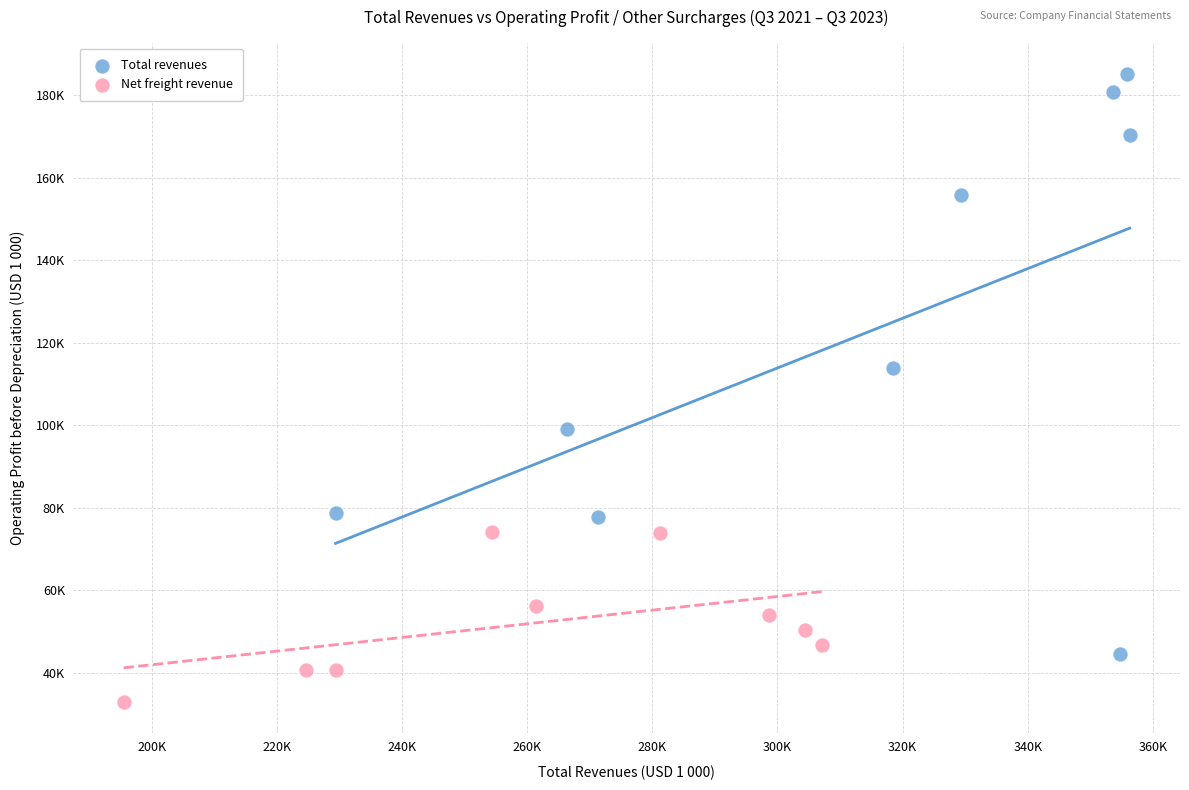

Which series has the widest spread of Y values?

Total revenues